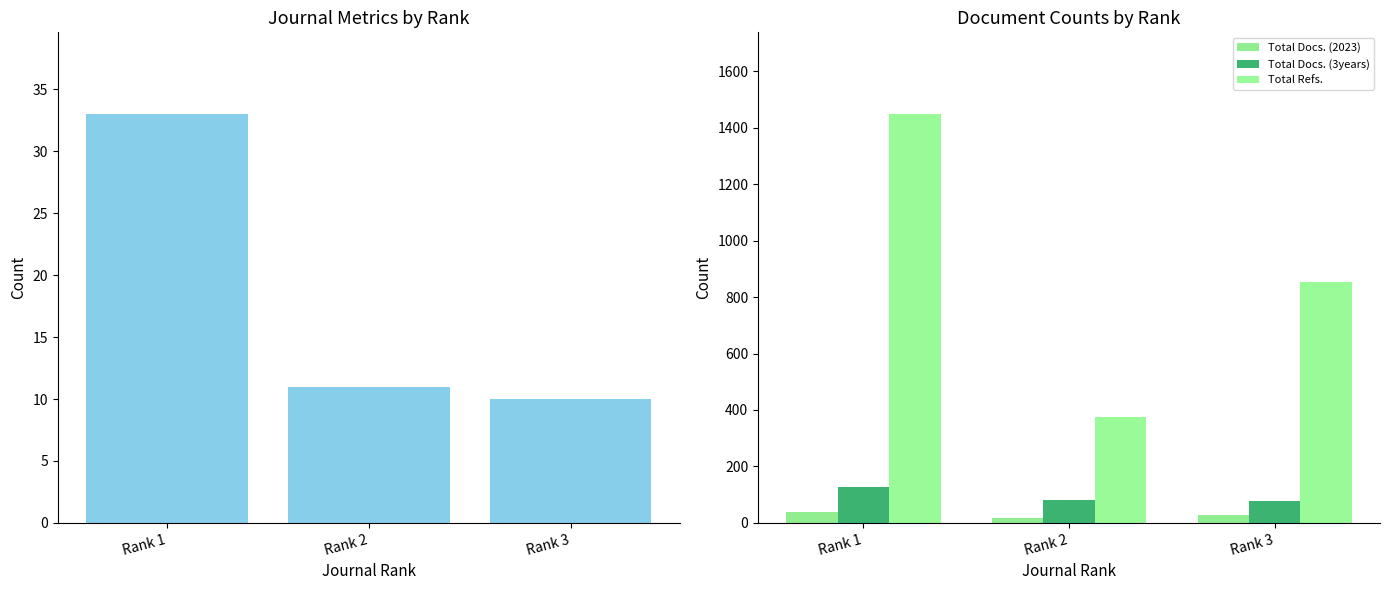

At which category does the chart reach its minimum across all series?

Rank 3